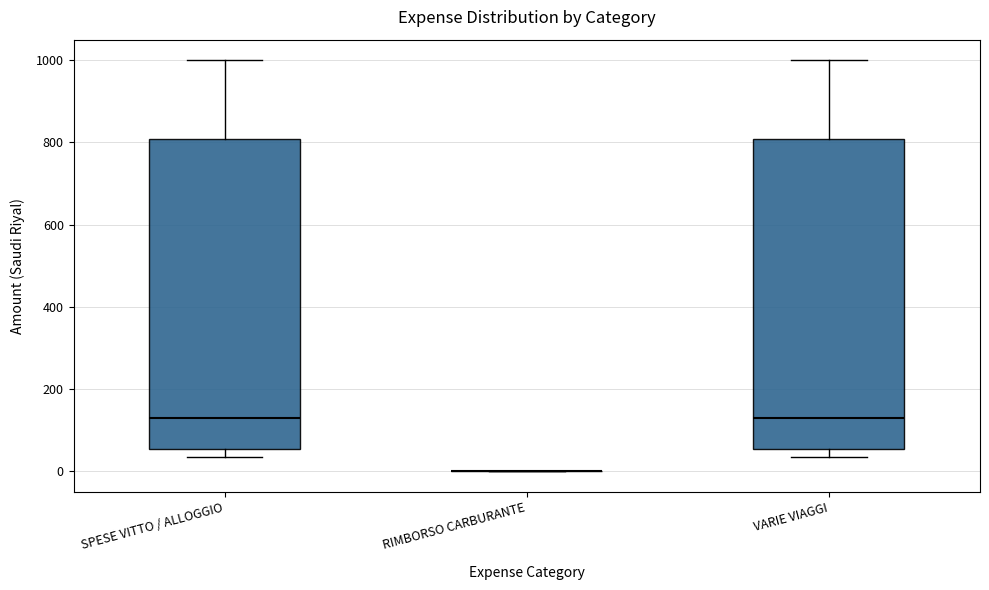

Where does the median line of the box for VARIE VIAGGI sit on the y-axis? The values are not printed on the chart, so give them approximately, as read against the axis.

120